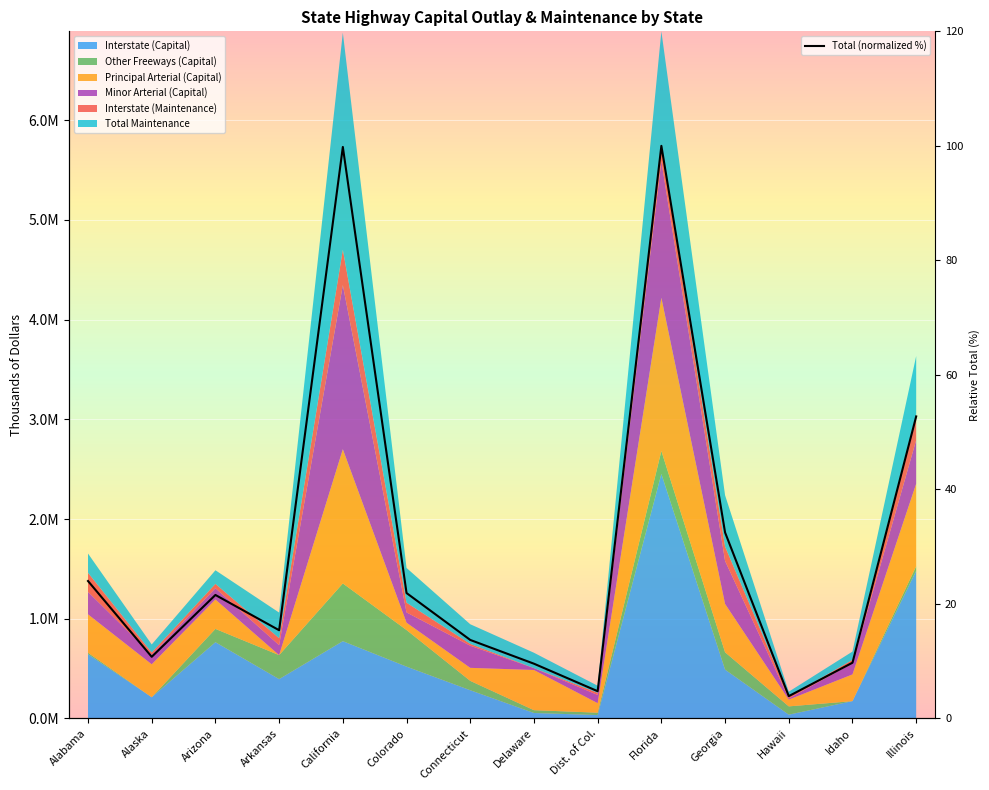

At which category does the chart reach its minimum across all series?

Hawaii